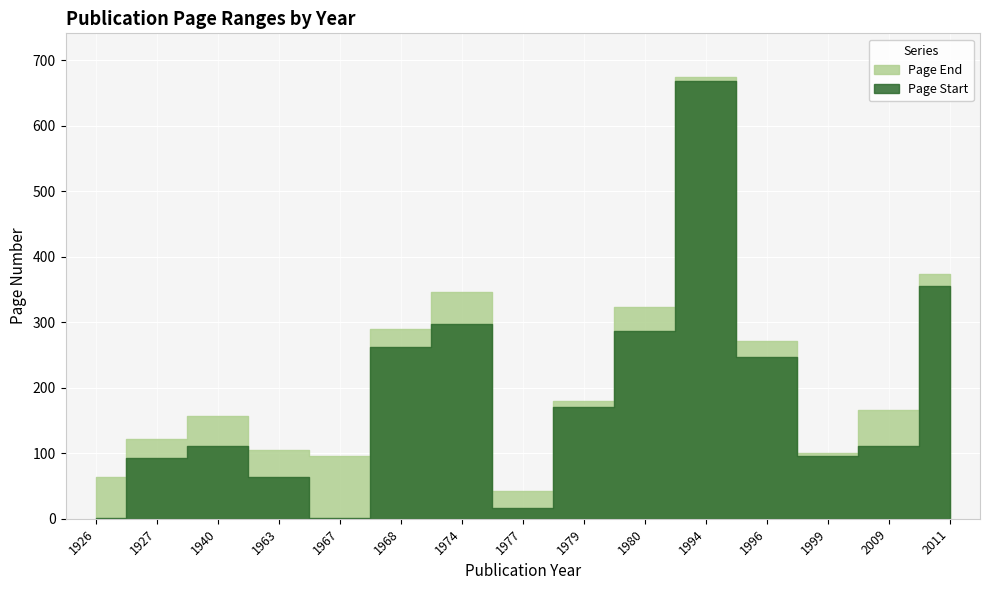

What is the value of the Page End point at the 13th from the left?

100